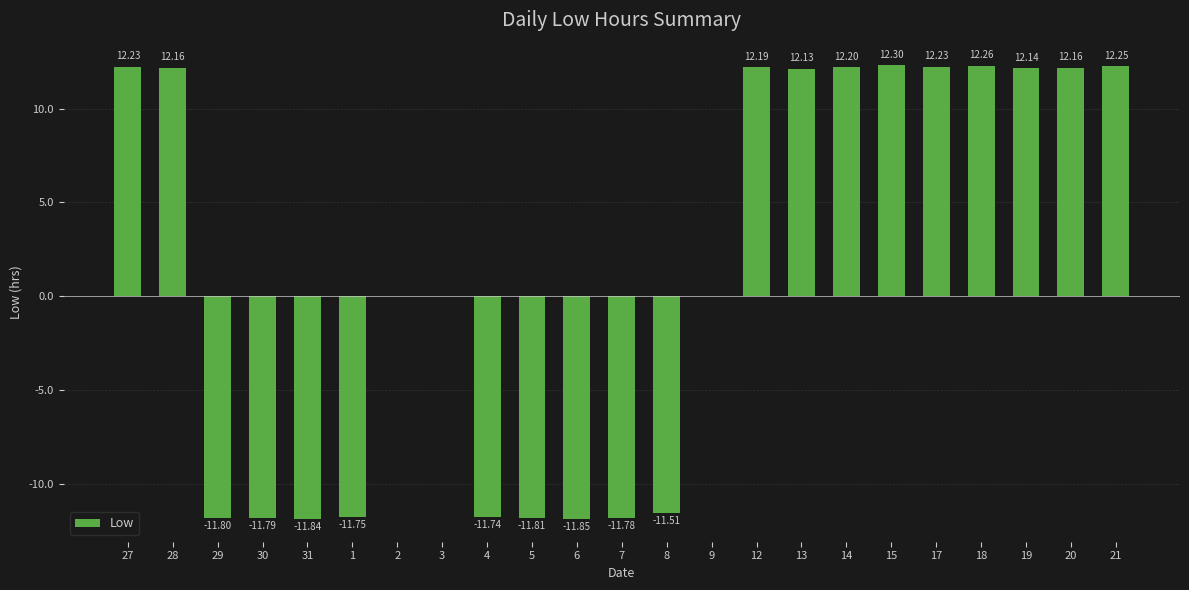

What is the change in value from 8 to 21?

+23.8